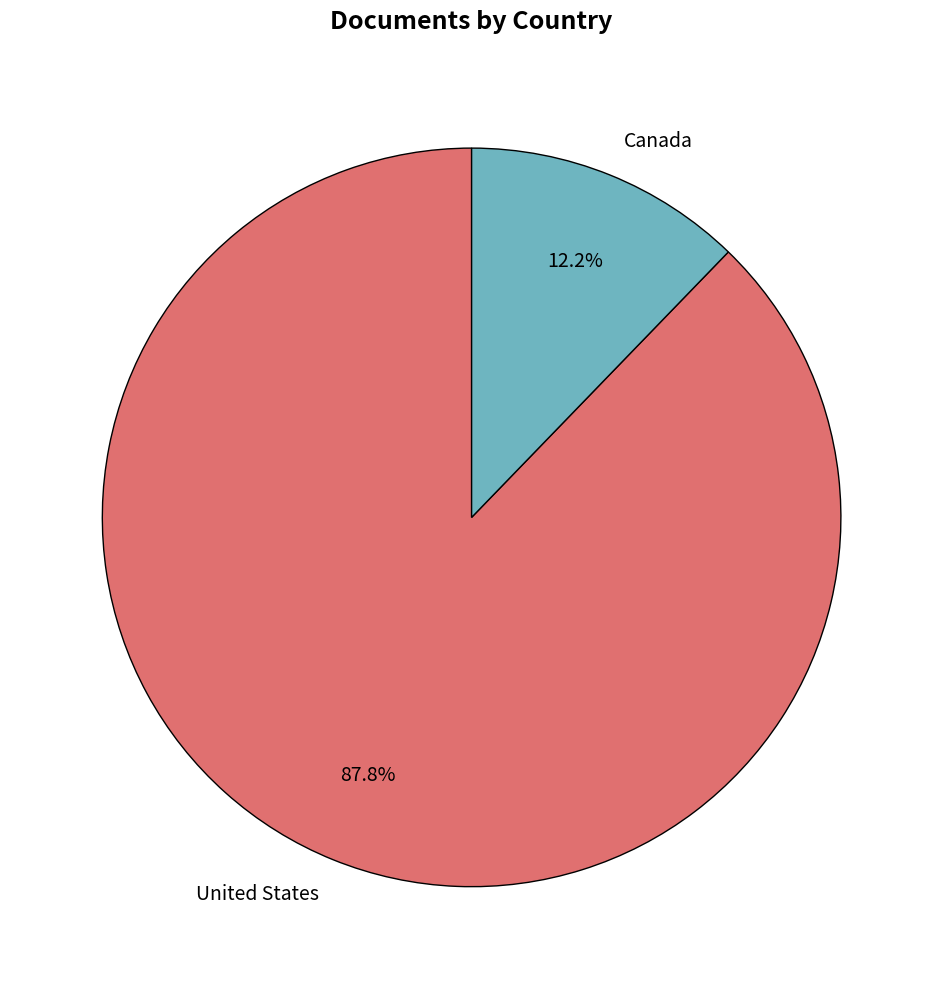

What is the majority slice?

United States